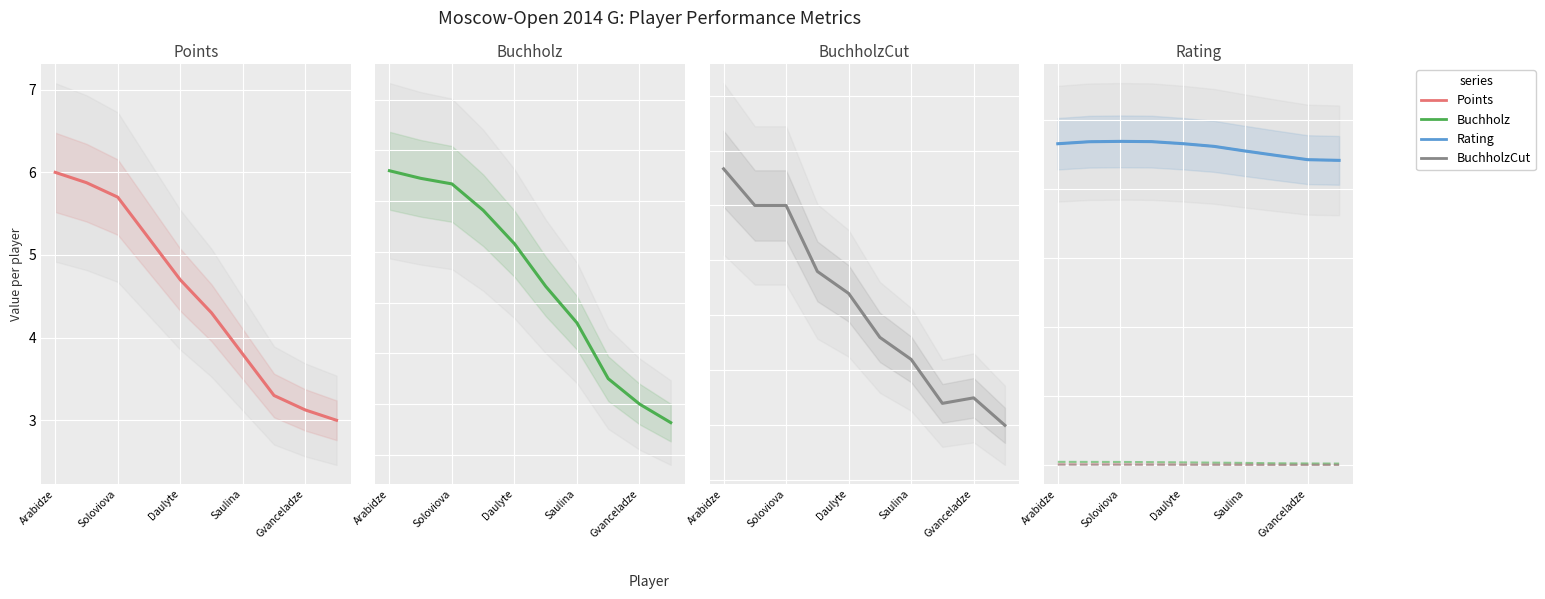

What are all the series names shown in the legend?

Points, Buchholz, BuchholzCut, Rating